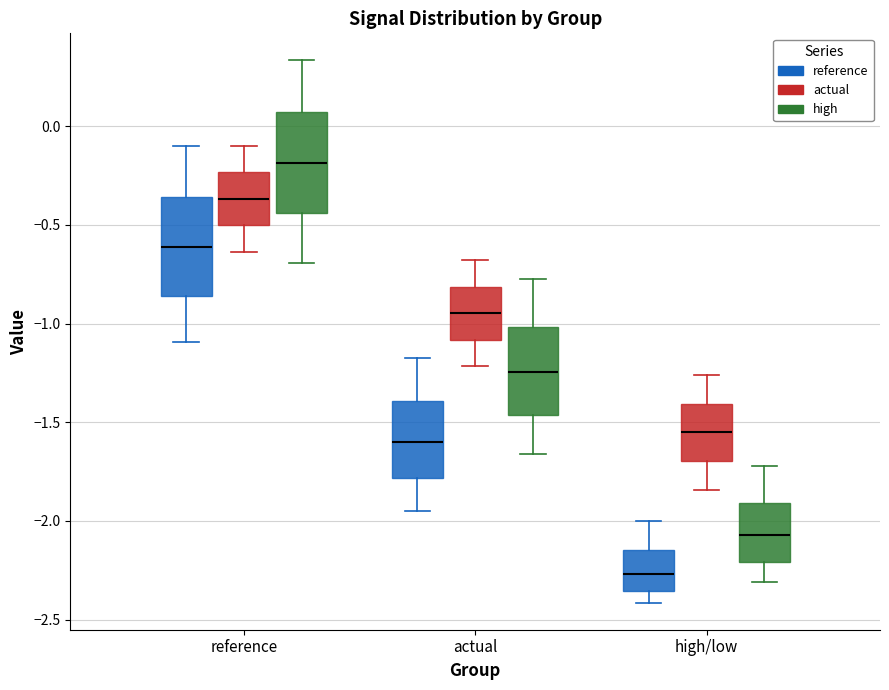

Reading left to right, read every box against the y-axis: the position of its median line, the range the box covers, and the ends of its whiskers. The values are not printed on the chart, so give them approximately, as read against the axis.

reference (reference): median -0.60, box -0.85 to -0.35, whiskers -1.10 to -0.10
reference (actual): median -0.35, box -0.50 to -0.25, whiskers -0.65 to -0.10
reference (high): median -0.20, box -0.45 to 0.05, whiskers -0.70 to 0.35
actual (reference): median -1.60, box -1.80 to -1.40, whiskers -1.95 to -1.15
actual (actual): median -0.95, box -1.10 to -0.80, whiskers -1.20 to -0.70
actual (high): median -1.25, box -1.45 to -1.00, whiskers -1.65 to -0.80
high/low (reference): median -2.25, box -2.35 to -2.15, whiskers -2.40 to -2.00
high/low (actual): median -1.55, box -1.70 to -1.40, whiskers -1.85 to -1.25
high/low (high): median -2.05, box -2.20 to -1.90, whiskers -2.30 to -1.70